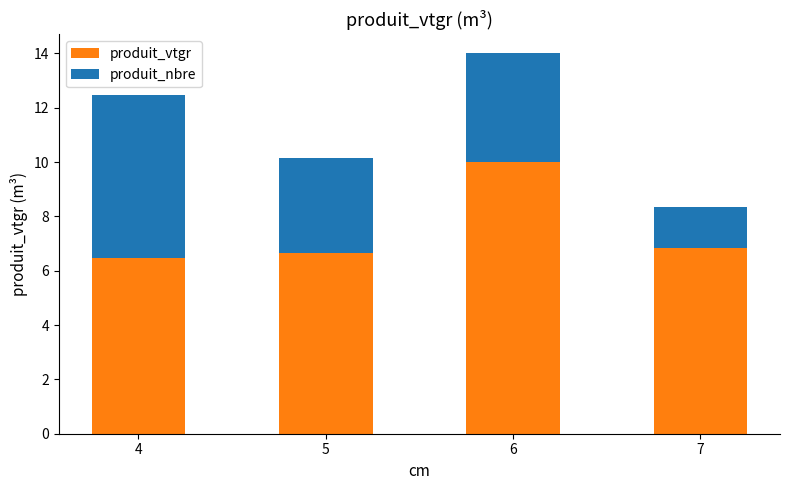

The produit_vtgr series shows 11.0 at 4. True or false?

False